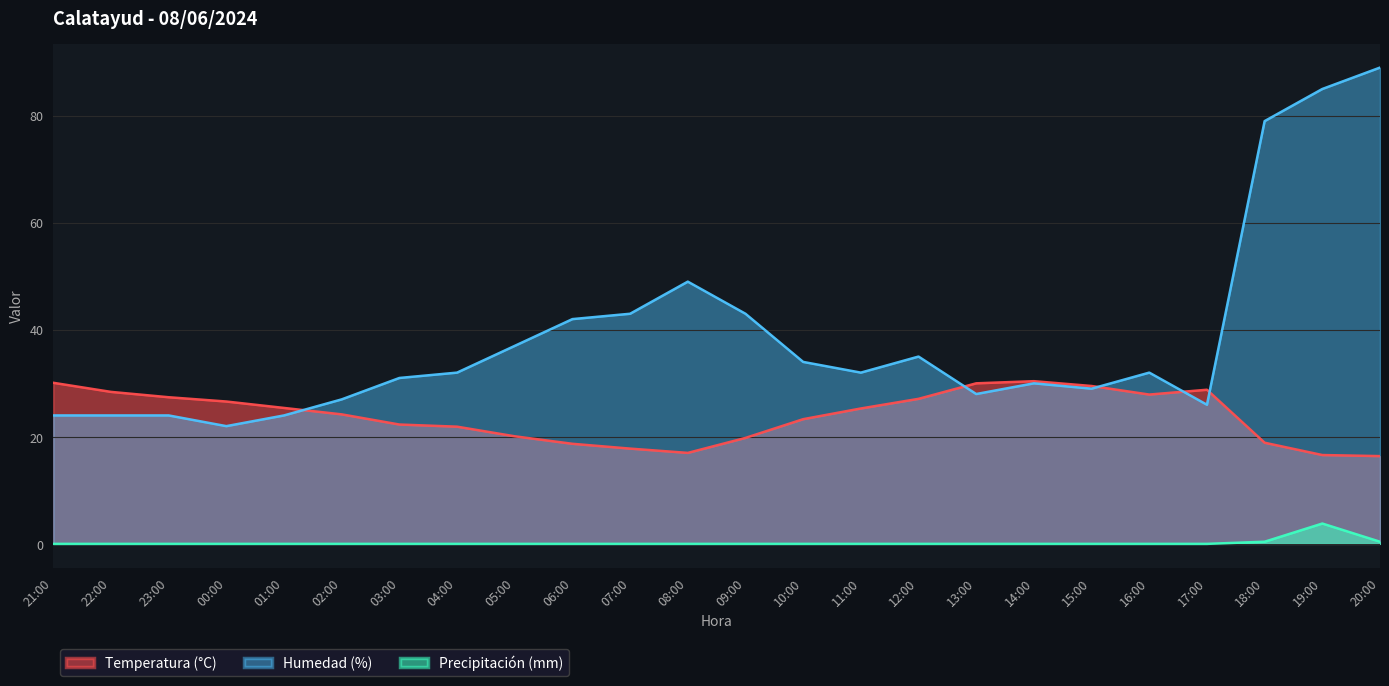

Which category has the highest value in the Humedad (%) series?

20:00